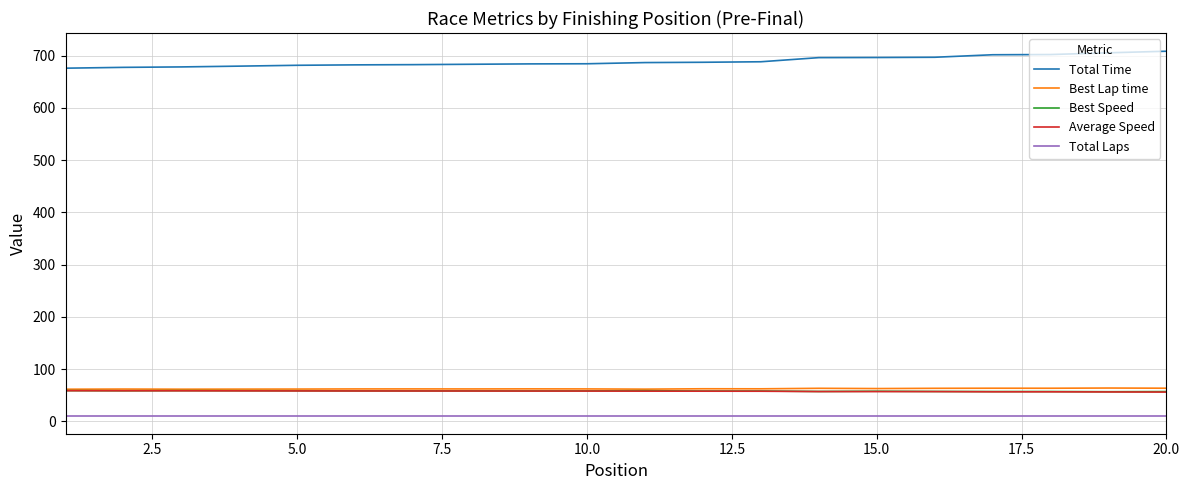

What is the minimum value for Total Time?

676.2